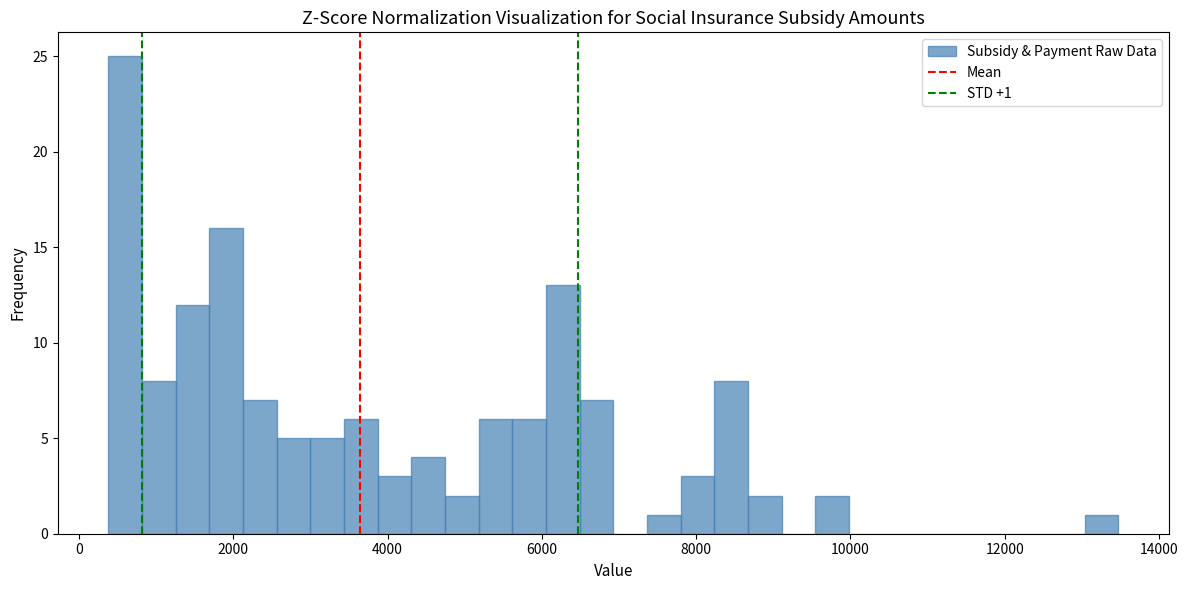

Read against the x-axis, roughly where is the centre of the tallest bar?

600